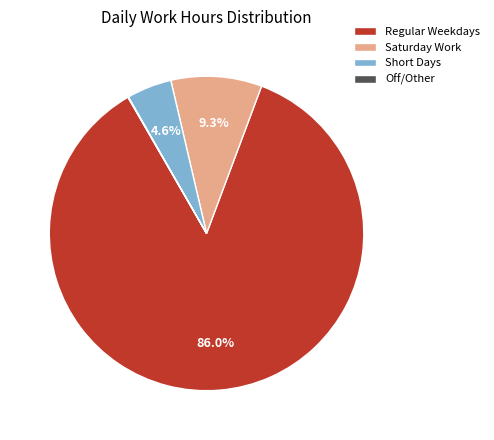

Is the sum of Short Days and Regular Weekdays greater than half?

Yes